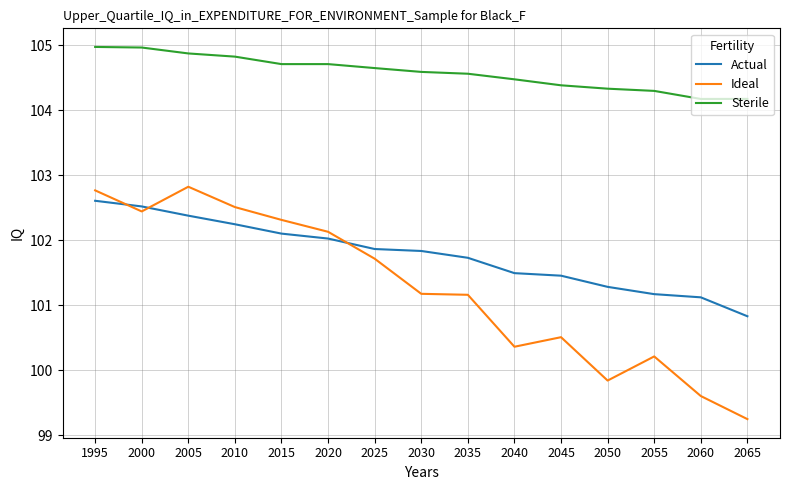

What is the spread (max minus min) of values at 2010?

2.6